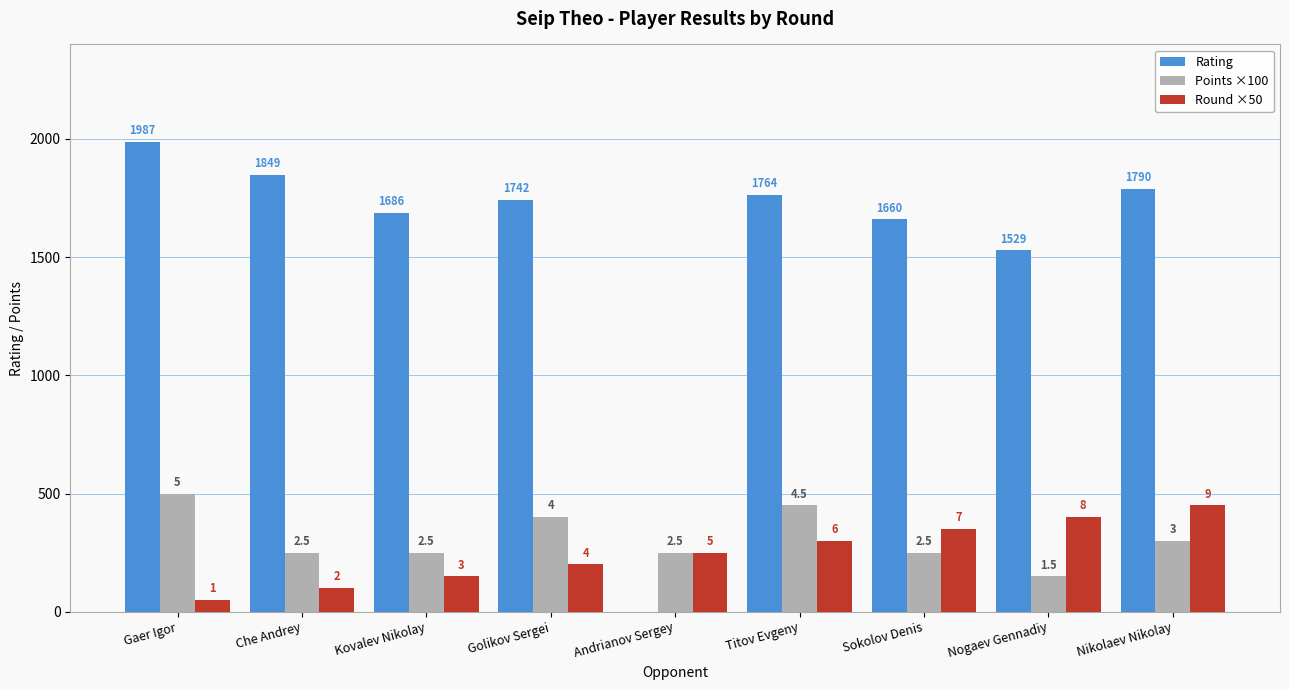

What position from the right is Kovalev Nikolay?

7